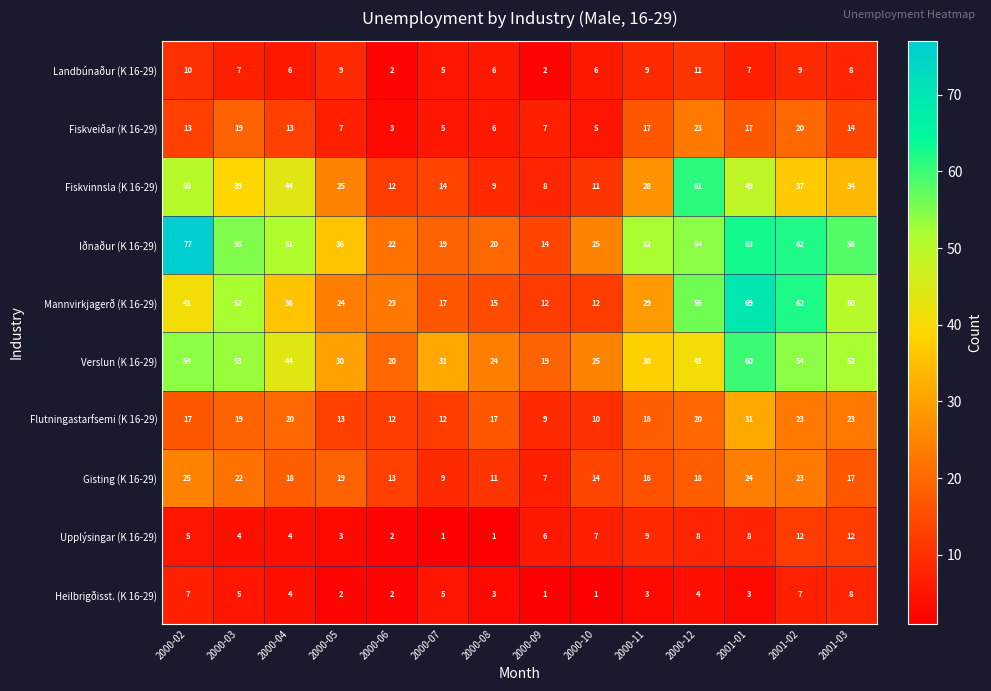

What is the total value across all series at 2001-02?

309